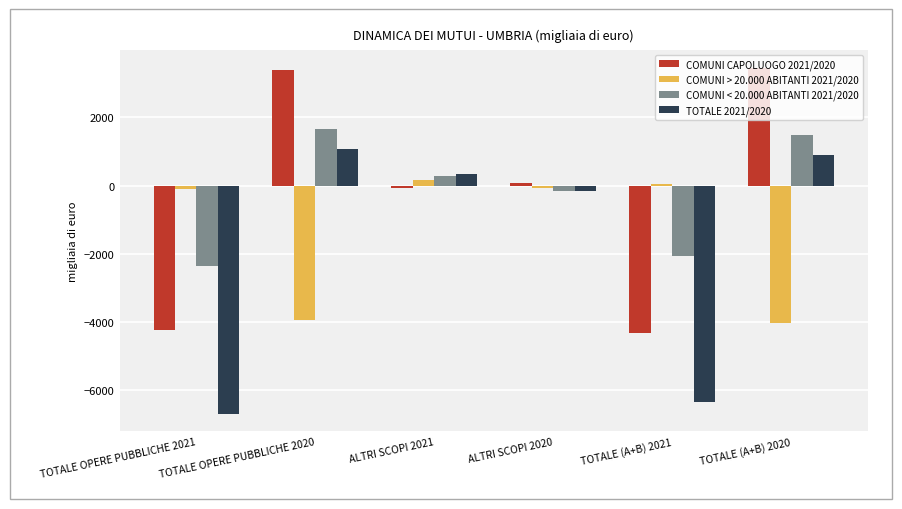

What is the sum of all TOTALE 2021/2020 values?

-10912